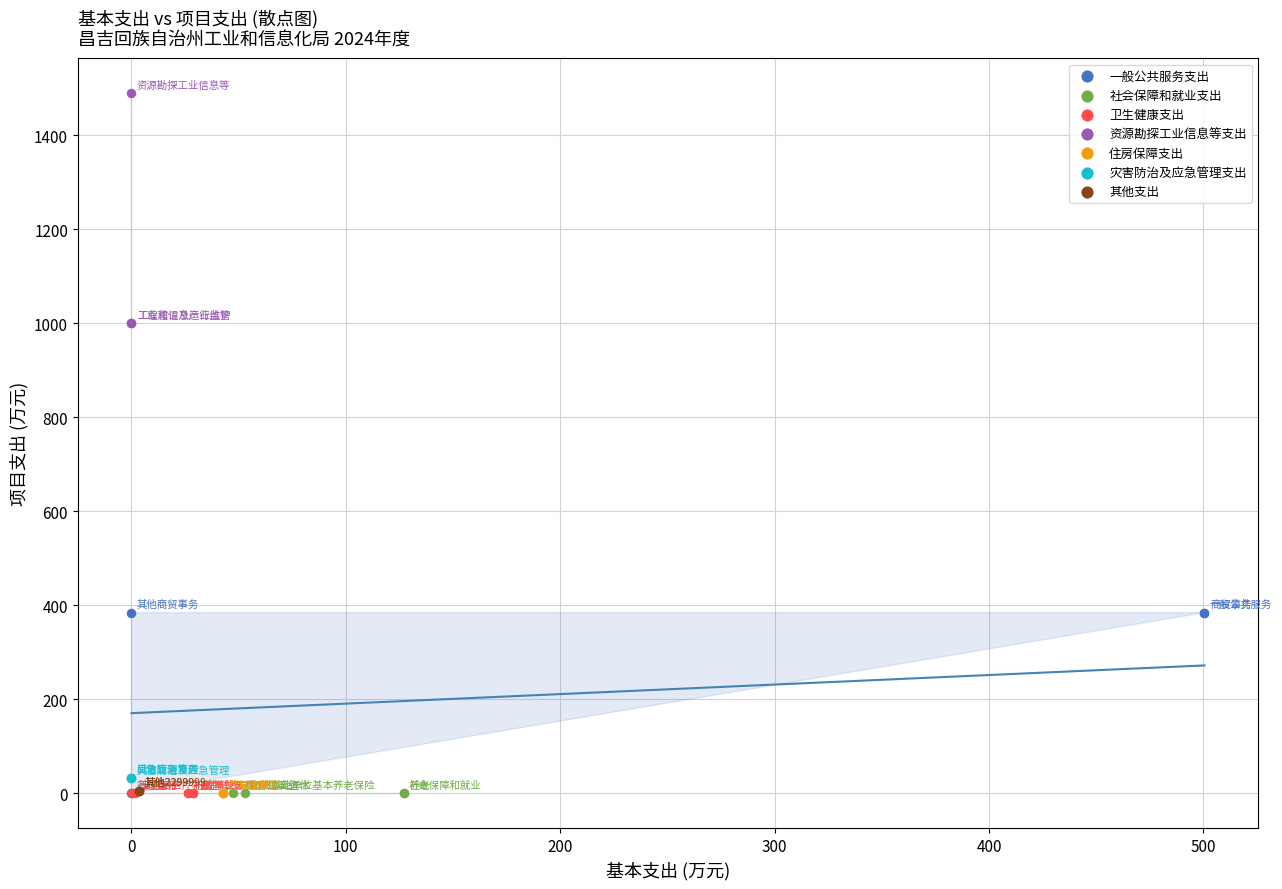

Which series contains the highest Y value?

资源勘探工业信息等支出